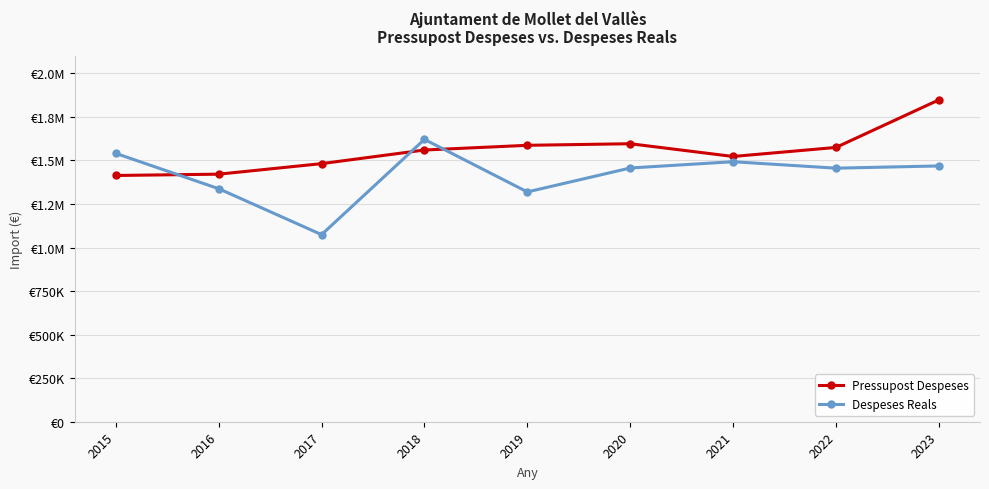

What are all the series names shown in the legend?

Pressupost Despeses, Despeses Reals